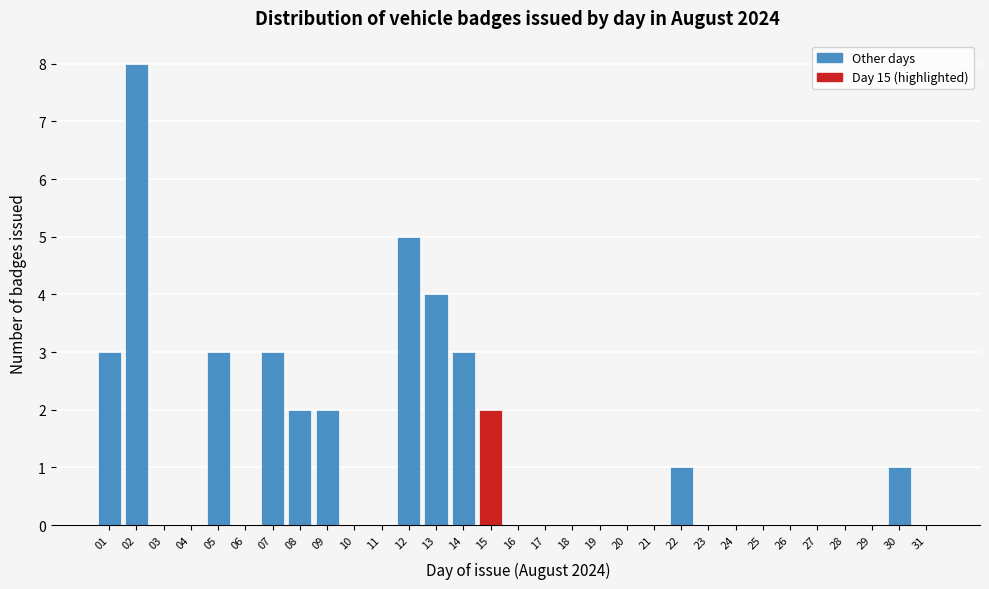

What is the change in value from 03 to 13?

+4